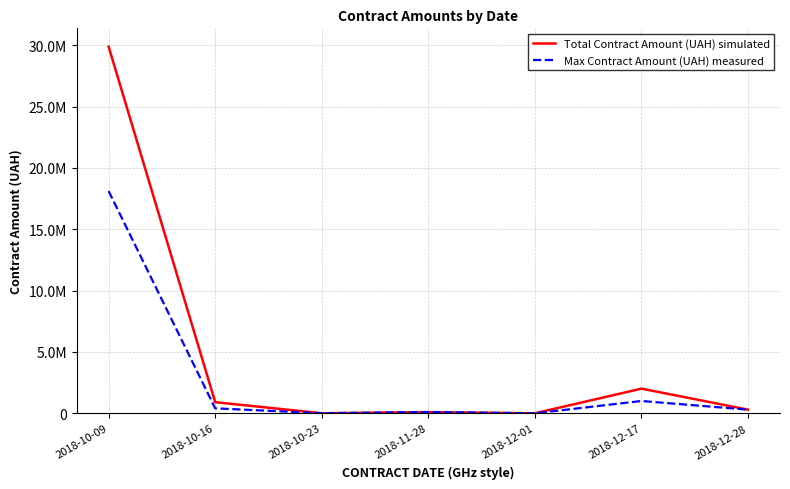

The Total Contract Amount (UAH) simulated series shows 2013177.9 at 2018-12-17. True or false?

True